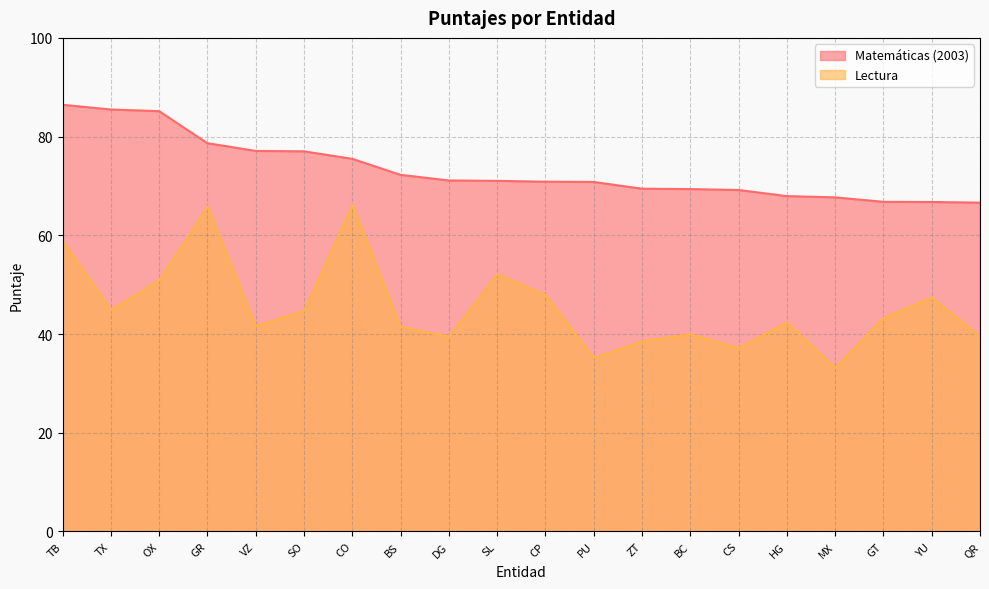

Is it true that Matemáticas (2003) equals 85.5 at TX?

True